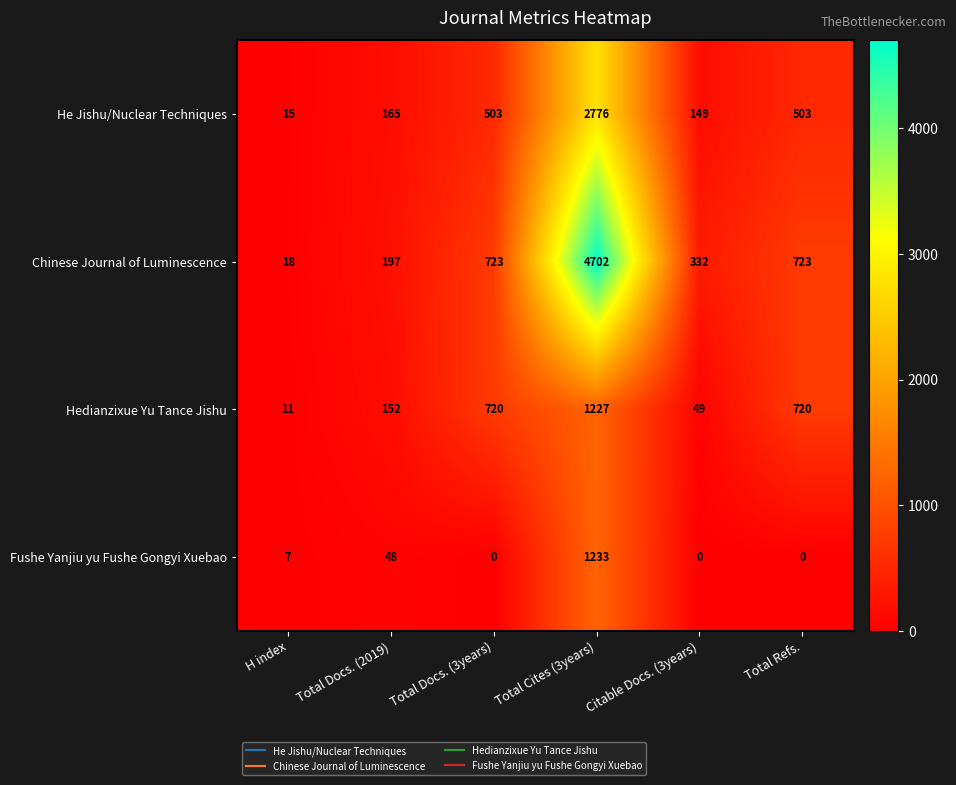

The He Jishu/Nuclear Techniques series shows 503 at Total Refs.. True or false?

True